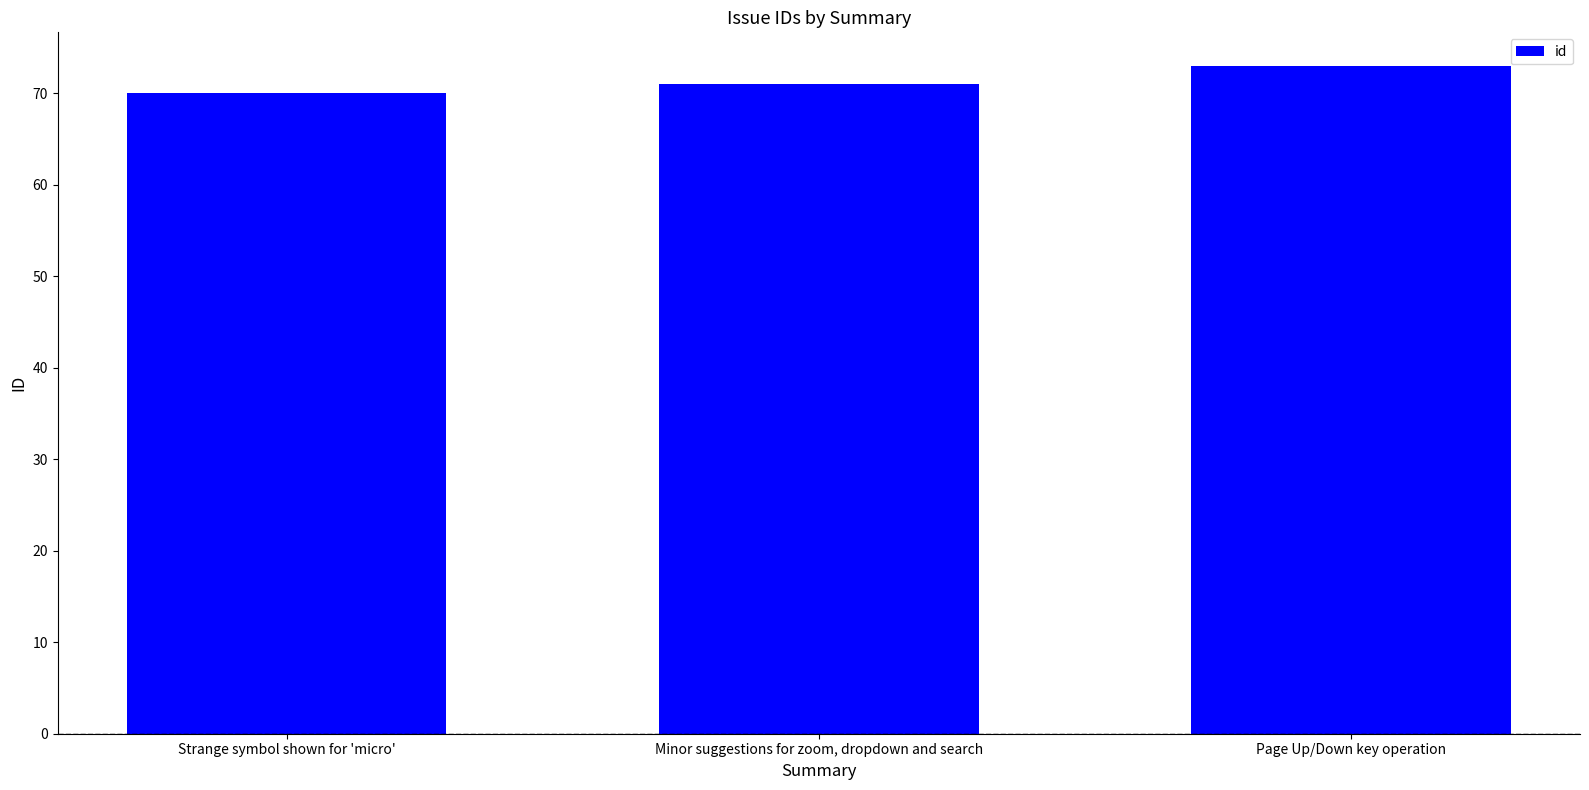

How many categories are shown in the chart?

3